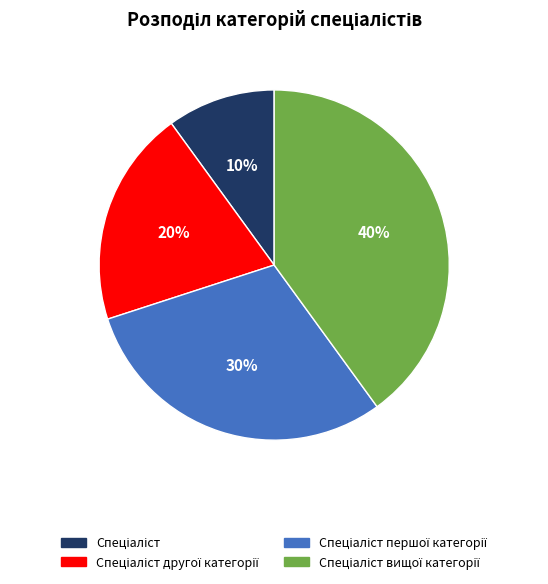

To the nearest percent, what is the average slice percentage?

25%